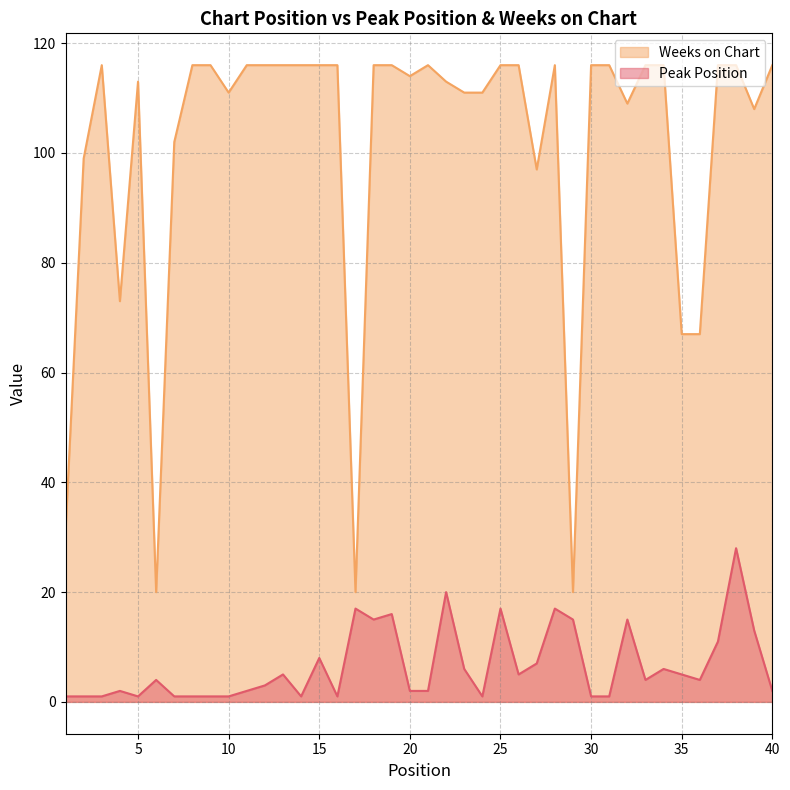

What is the total value across all series at 14?

117